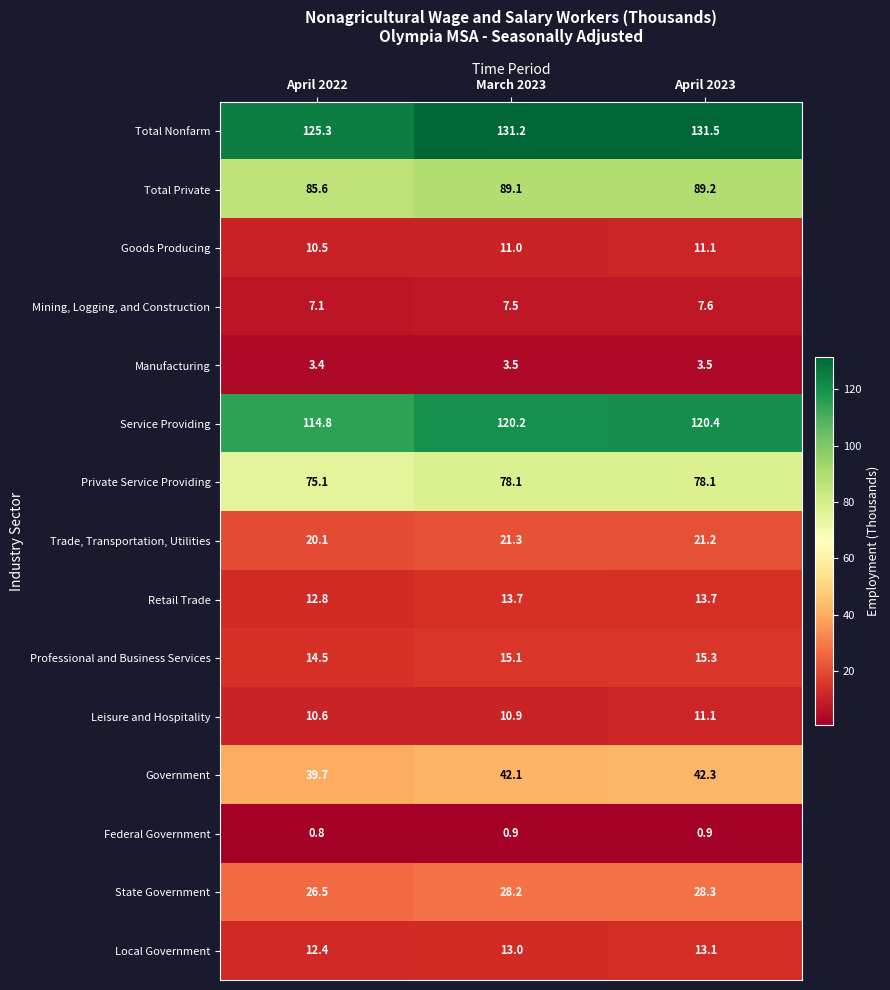

The value of Total Private at March 2023 is 22.9. True or false?

False